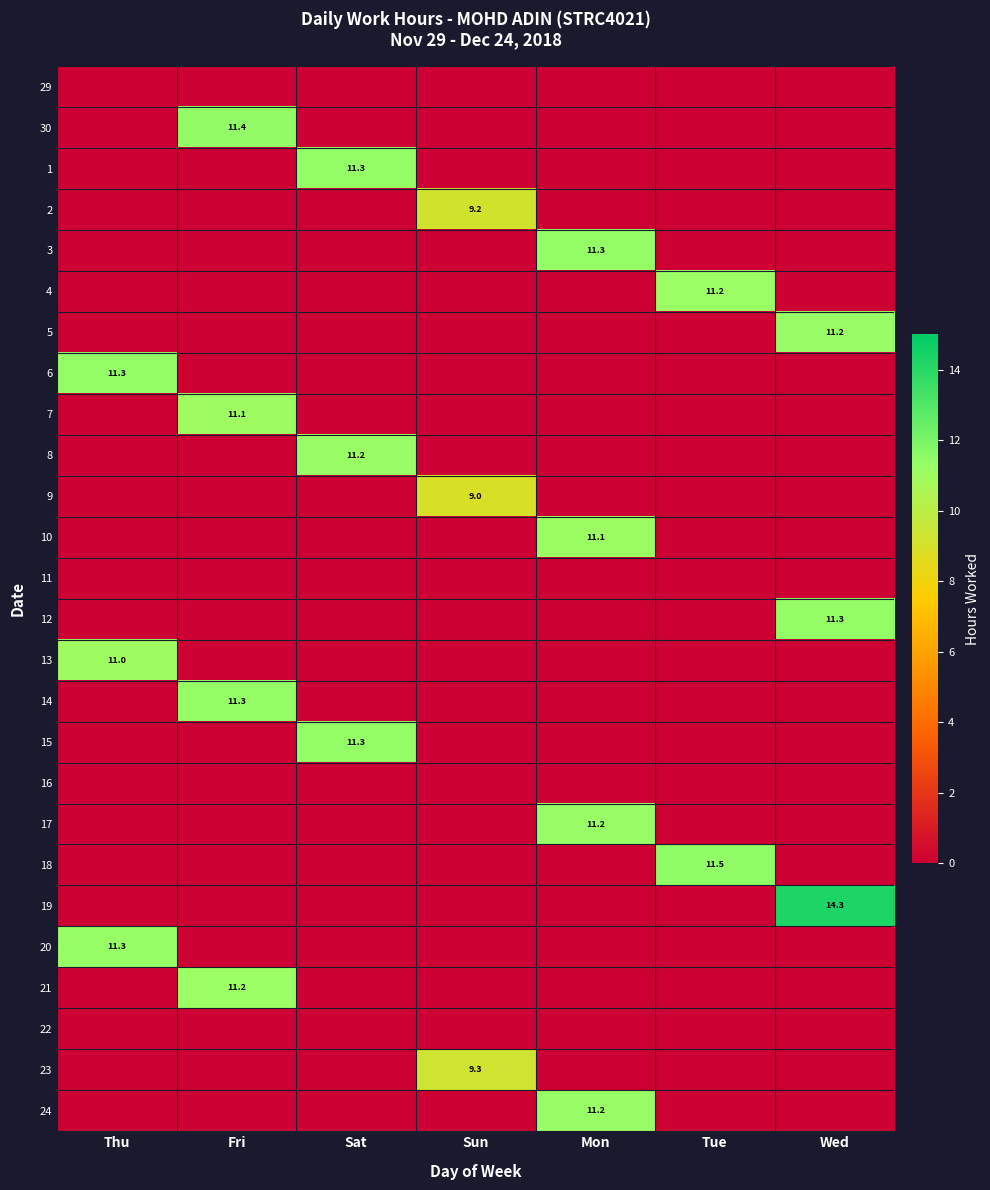

The 23 series shows 16.6 at Sun. True or false?

False